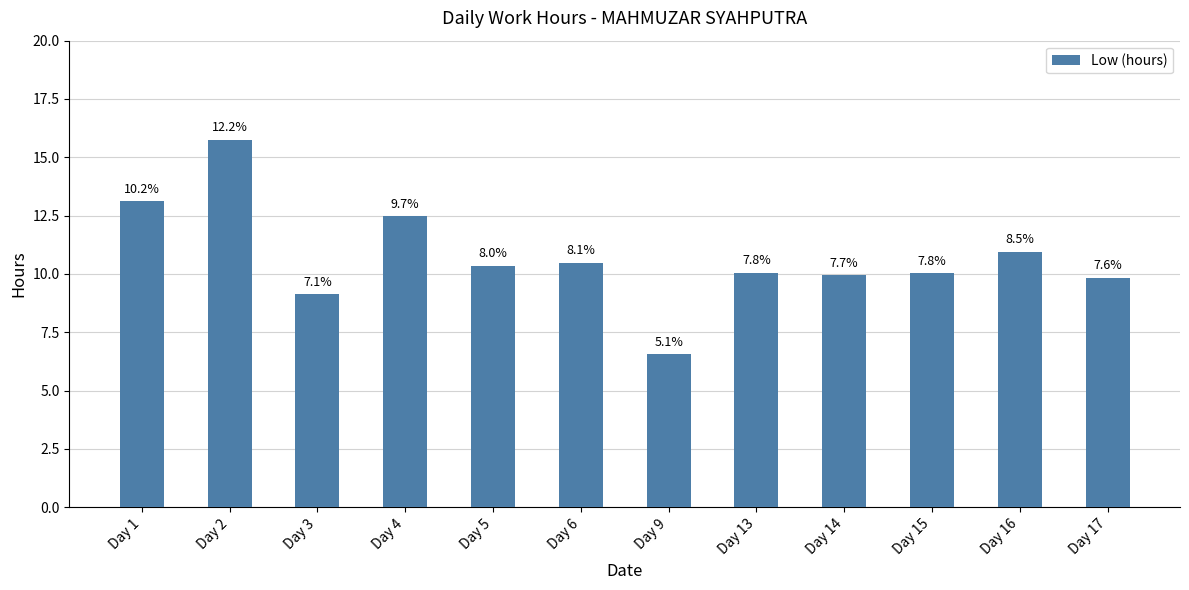

How many bars are there in total?

12